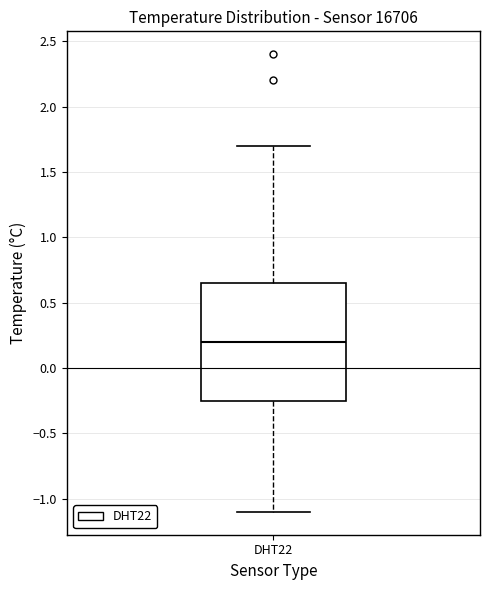

Transcribe this box plot: give where the median line is, the range the box spans, and where the two whiskers end, as read against the y-axis. The values are not printed on the chart, so give them approximately, as read against the axis.

median 0.20, box -0.25 to 0.65, whiskers -1.10 to 1.70